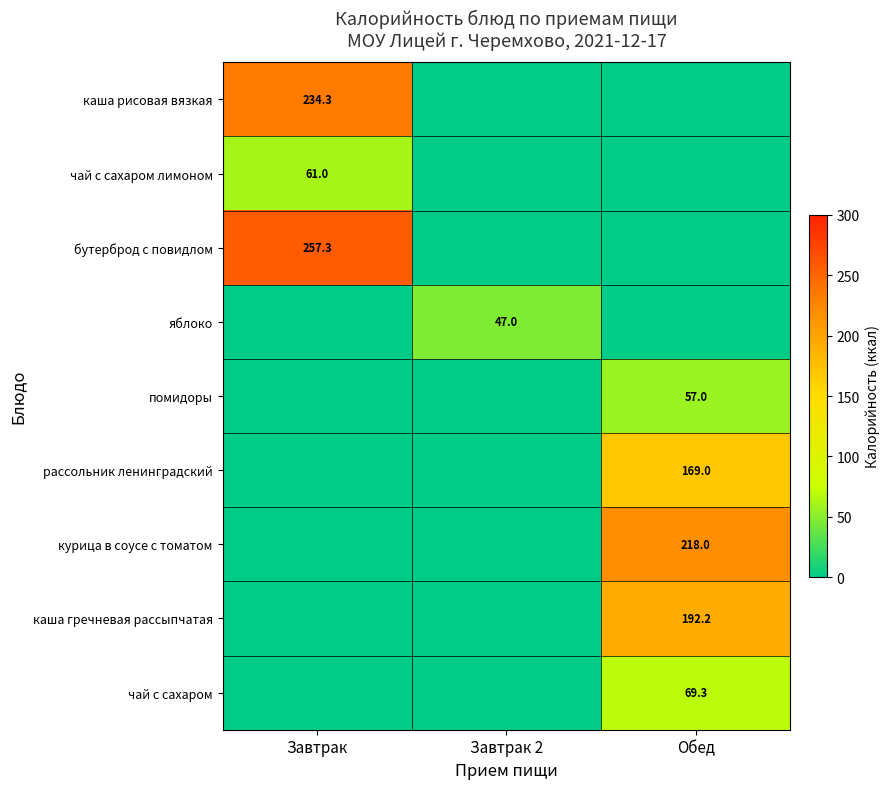

The рассольник ленинградский series shows 101.6 at Обед. True or false?

False